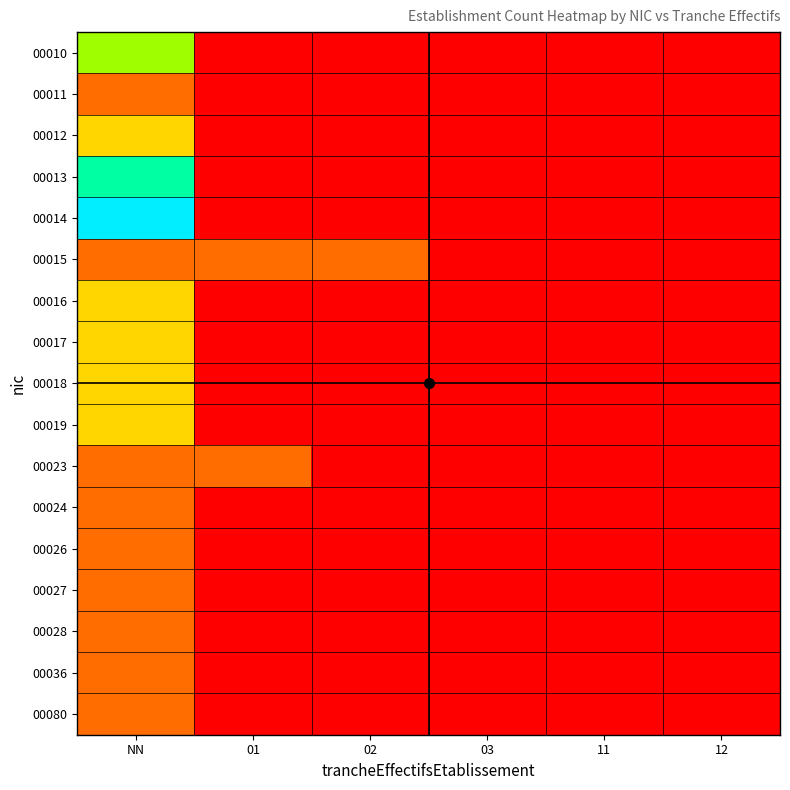

Rank the series at 01 from lowest to highest value.

00010, 00011, 00012, 00013, 00014, 00016, 00017, 00018, 00019, 00024, 00026, 00027, 00028, 00036, 00080, 00015, 00023